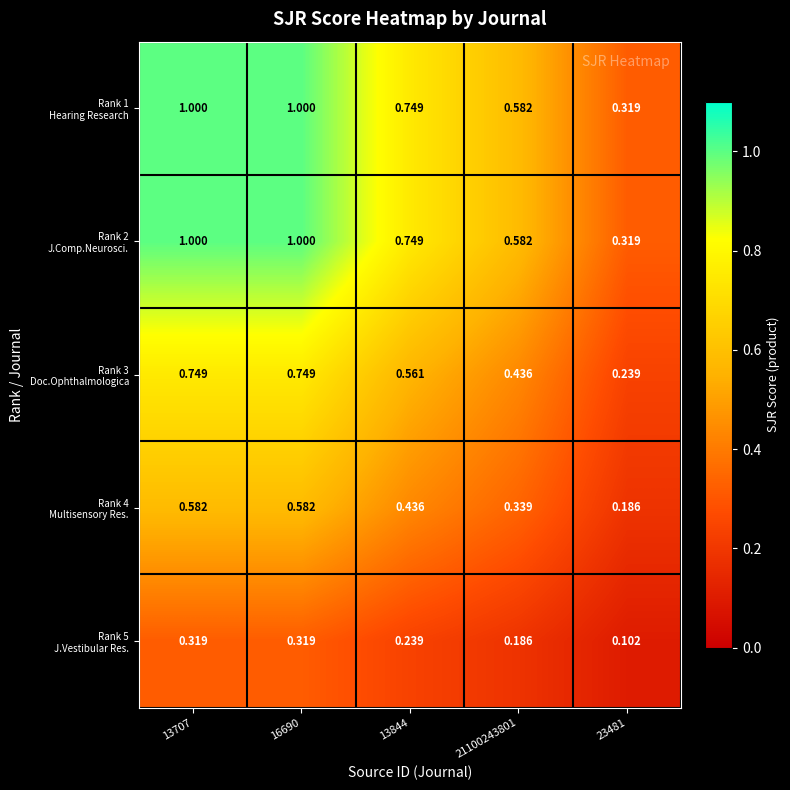

At how many categories does at least one series exceed 0?

5